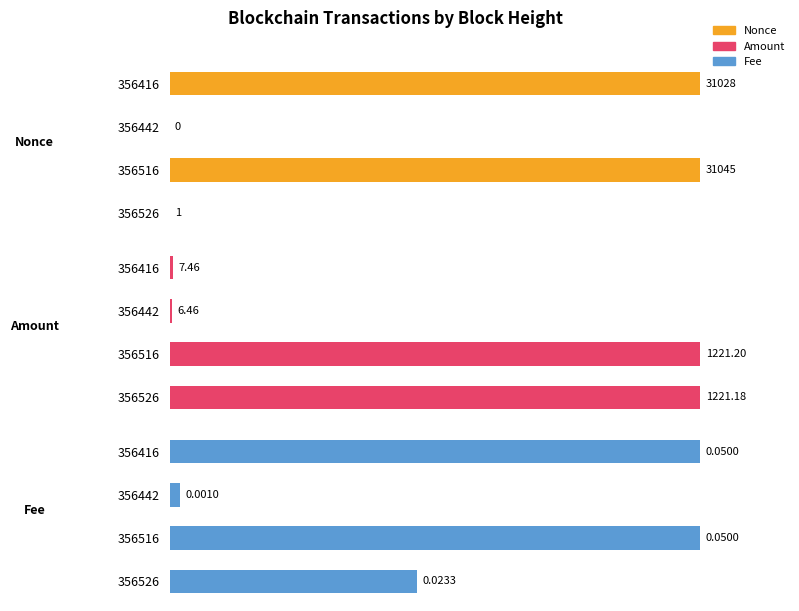

How many values in the Amount series are below 99?

2